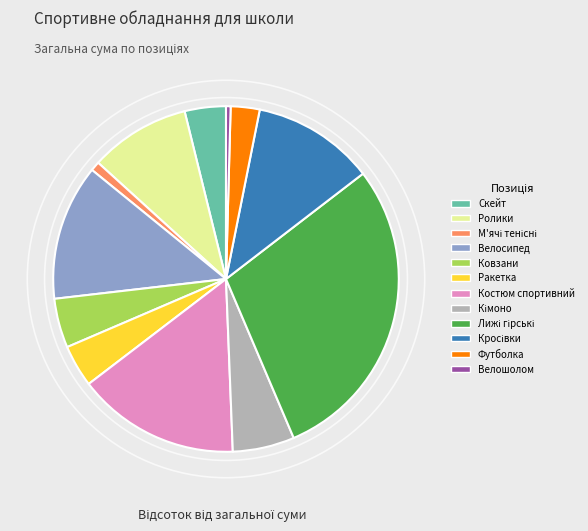

Approximately how many times larger is the value at Велосипед compared to Ролики?

1.4